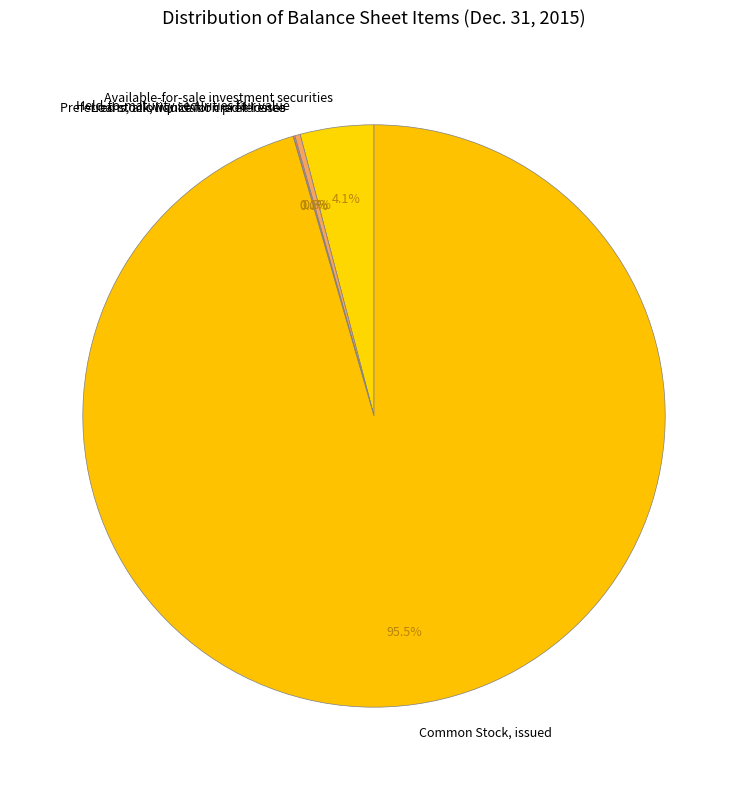

What is the largest slice in the pie chart?

Common Stock, issued